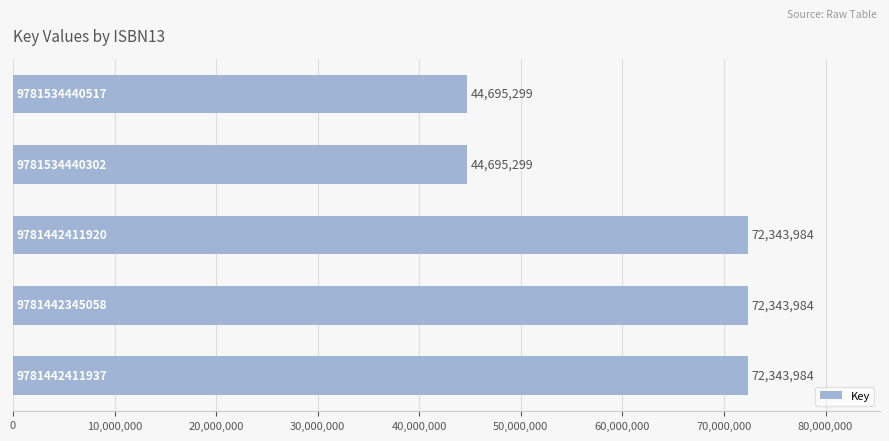

What is the average value?

61284510